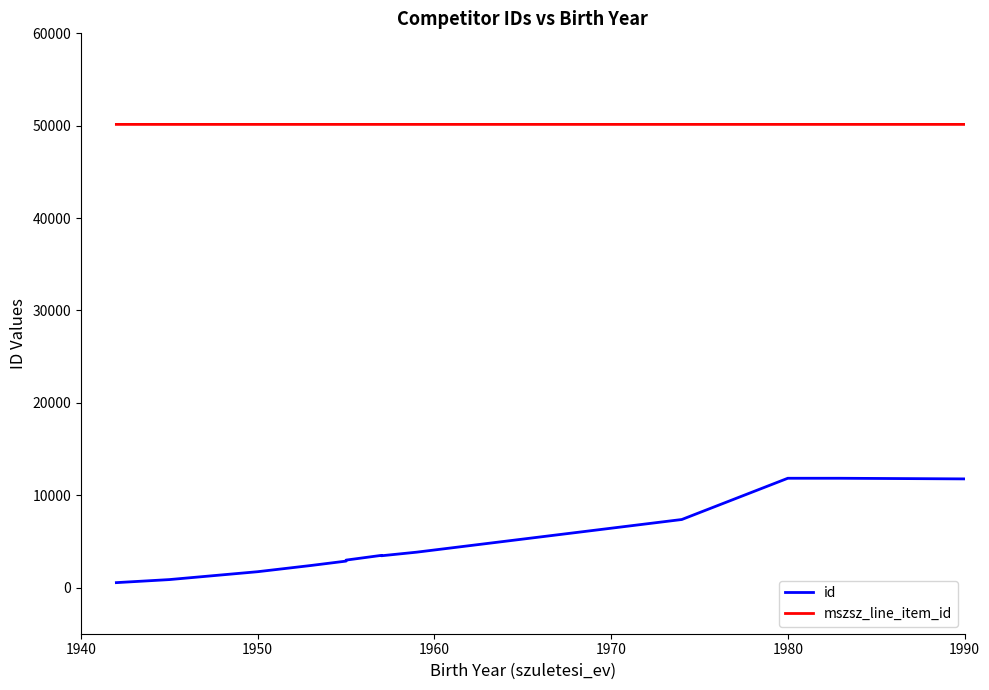

List the series in order of their overall mean, lowest first.

id, mszsz_line_item_id